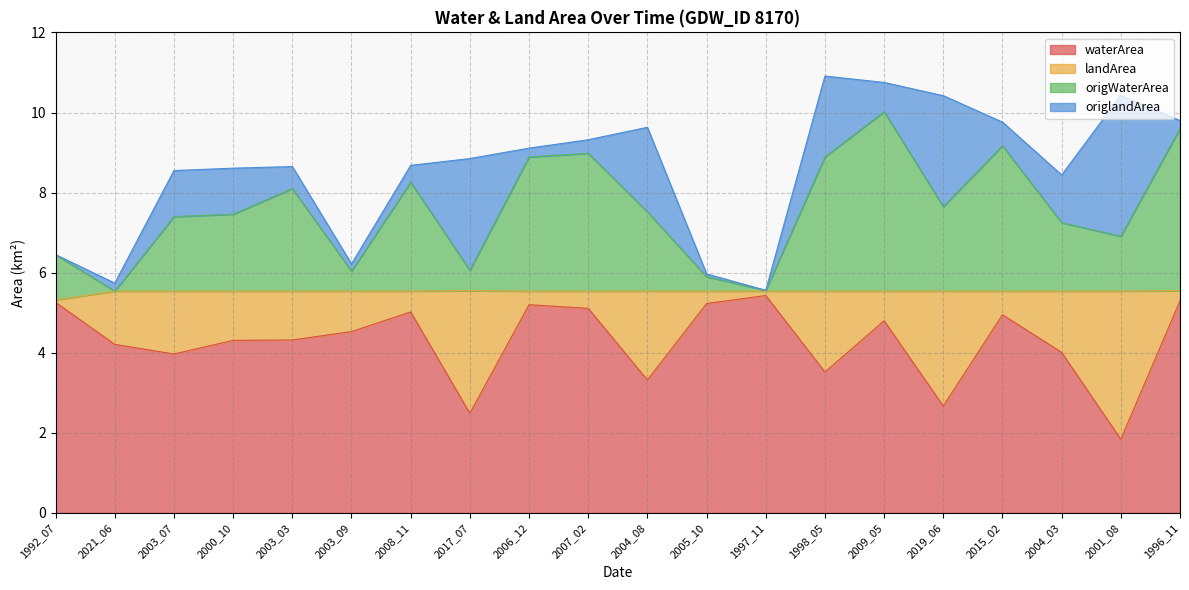

What is the label of the 4th point from the right?

2015_02